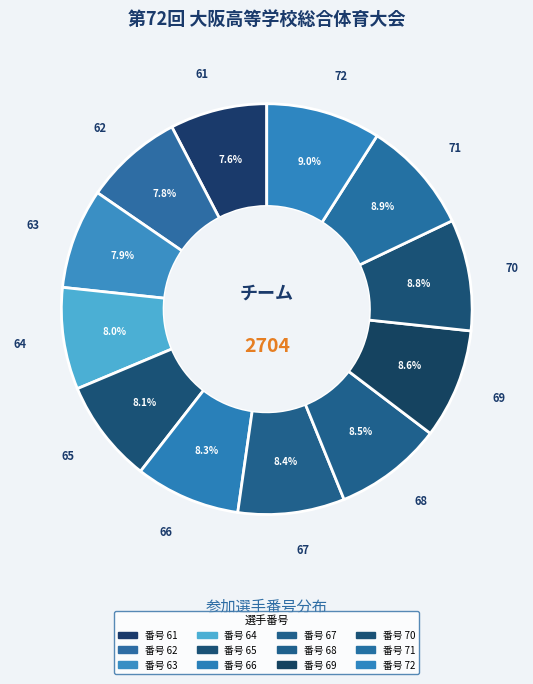

How many slices are in this pie chart?

12